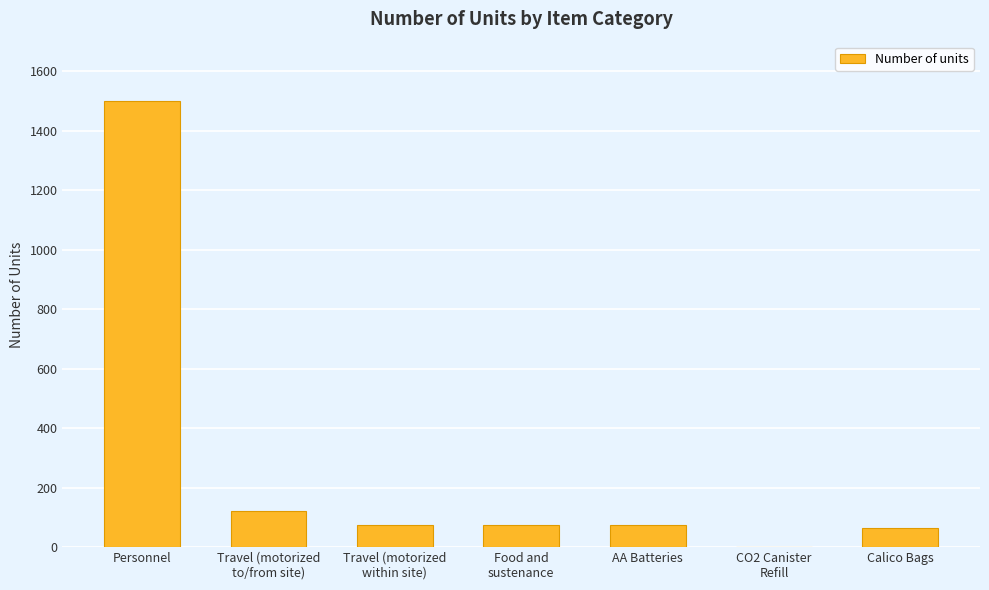

The chart shows a value of 63 at Calico Bags. True or false?

True